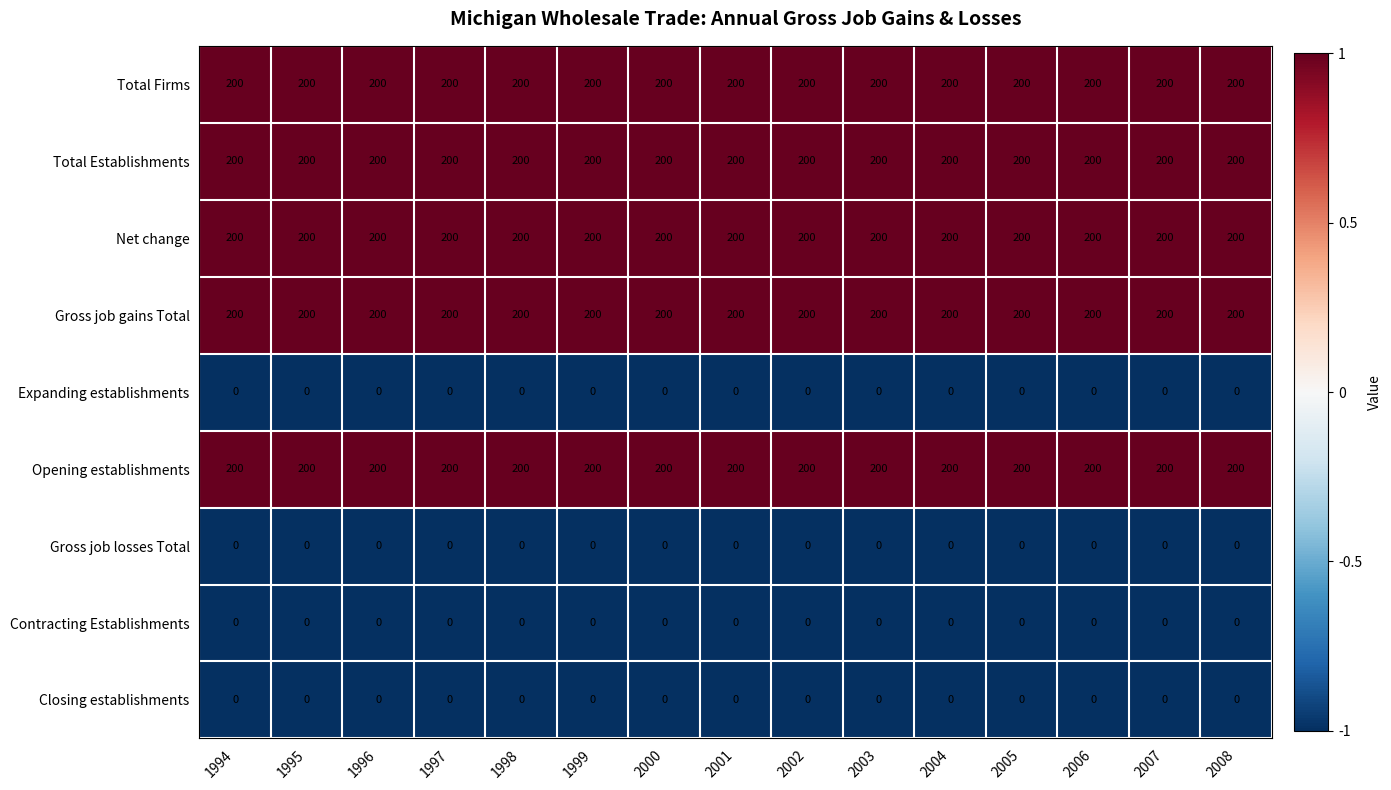

What is the spread (max minus min) of values at 2006?

200